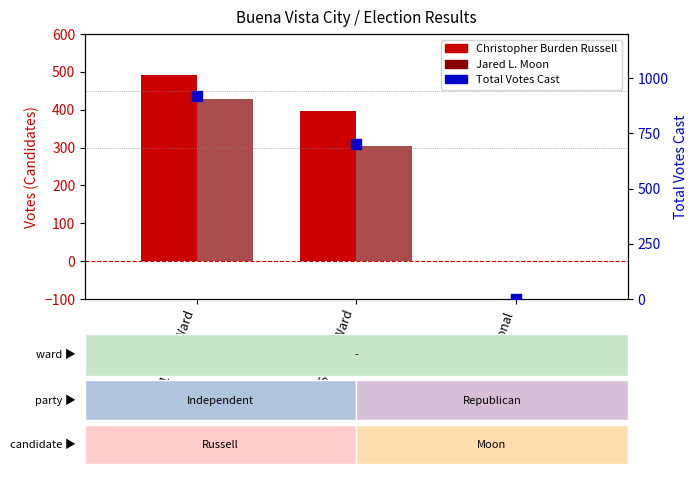

At how many categories does at least one series exceed 152?

2